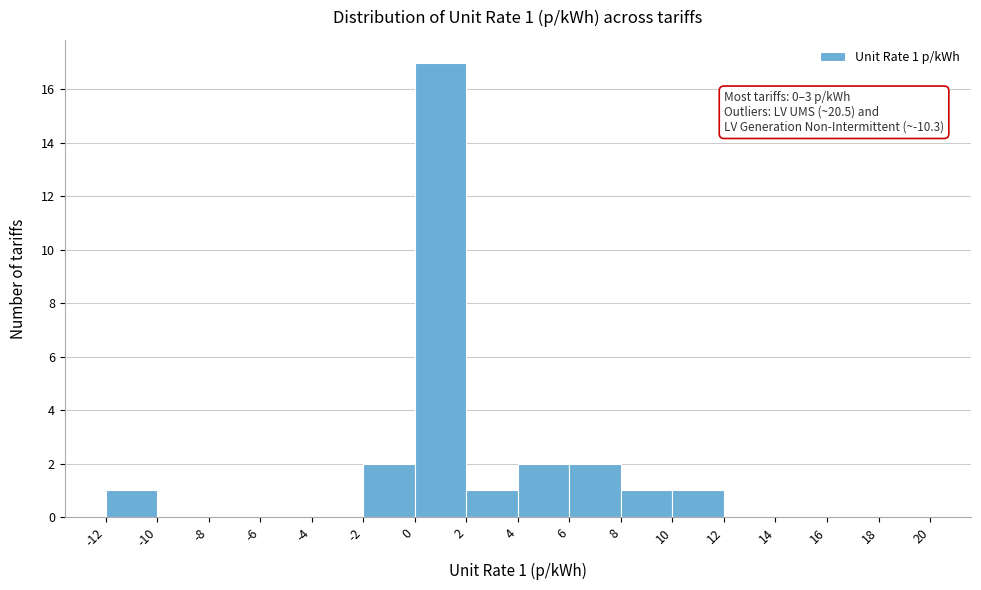

Which range on the x-axis has the tallest bar?

0 to 2